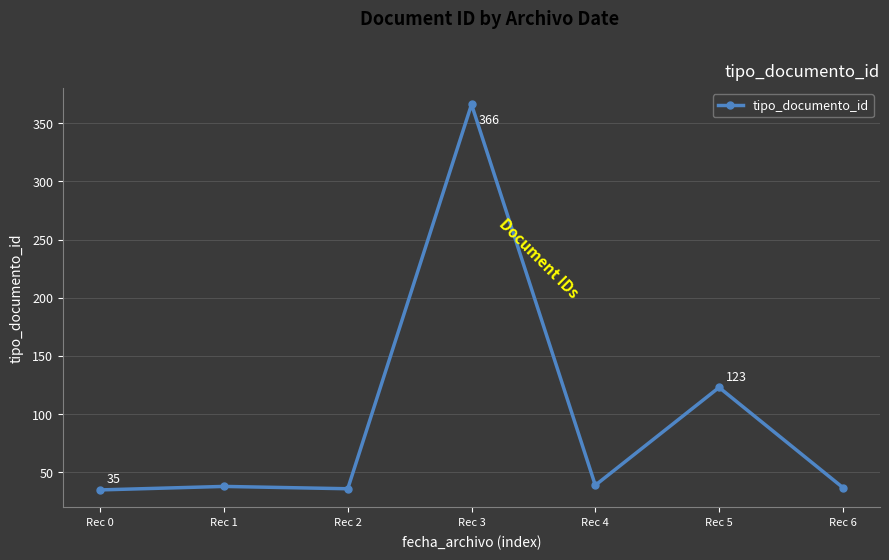

The value at Rec 1 is 38. True or false?

True